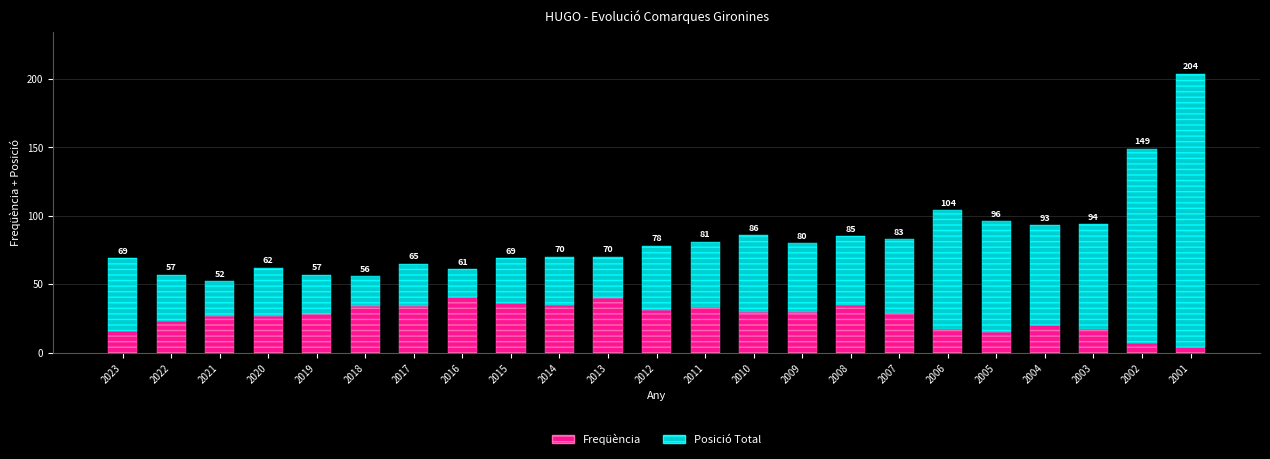

What are all the series names shown in the legend?

Freqüència, Posició Total